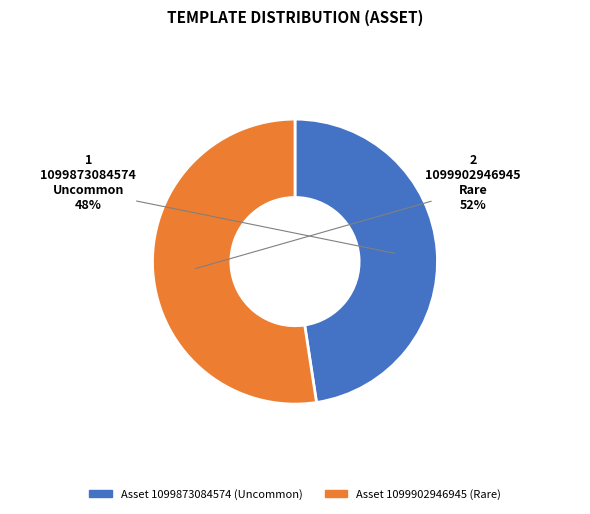

True or false: Asset 1099873084574 (Uncommon) accounts for 48% of the total.

True